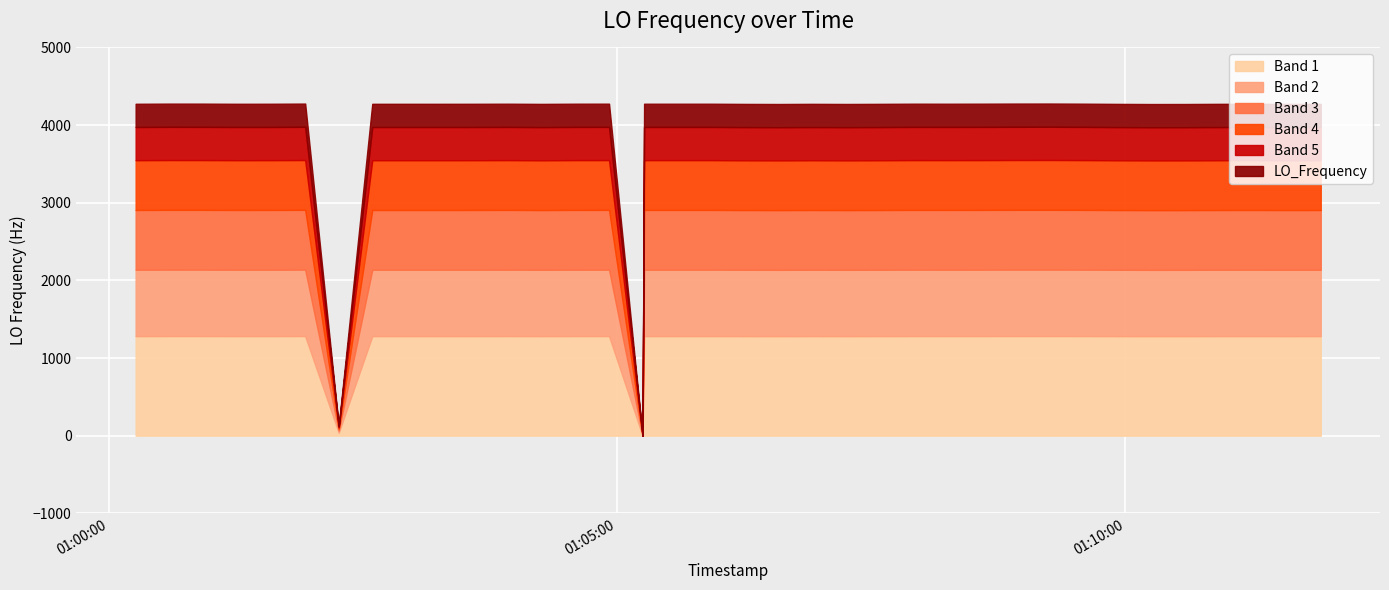

At which category does the chart reach its minimum across all series?

16